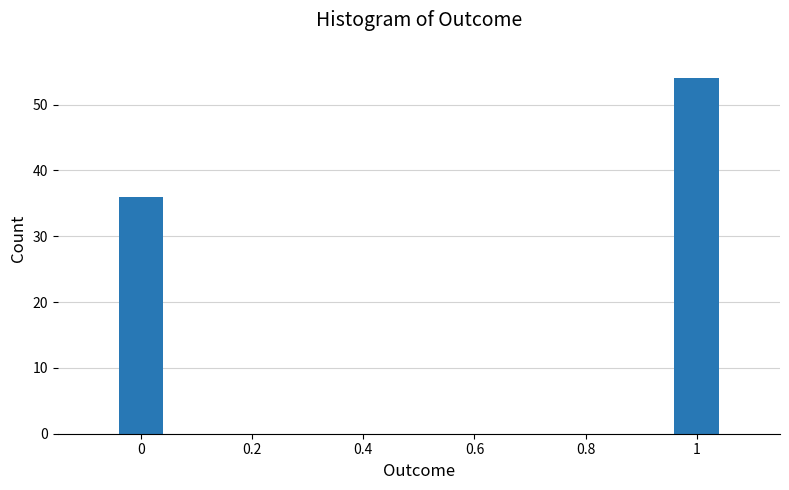

Reading left to right, transcribe all the data shown in this chart.

36	54